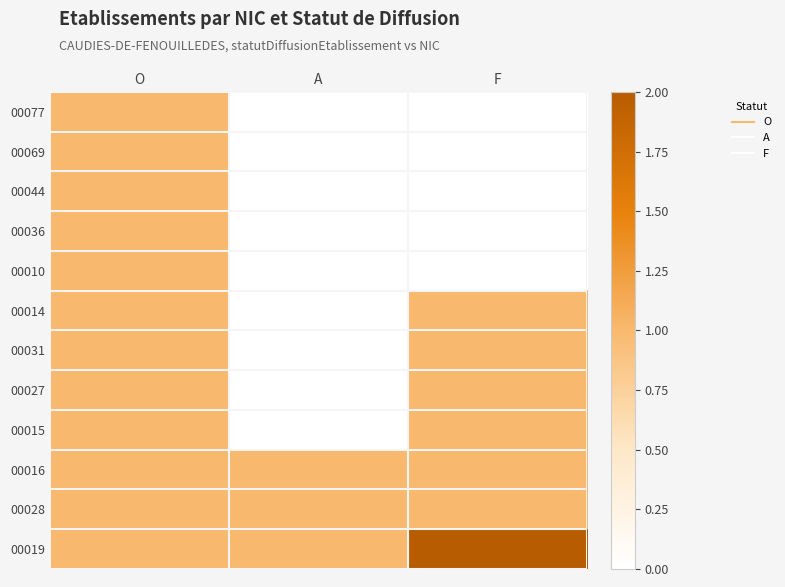

Reading left to right, list all the values displayed in this chart.

00077: O=1	A=0	F=0
00069: O=1	A=0	F=0
00044: O=1	A=0	F=0
00036: O=1	A=0	F=0
00010: O=1	A=0	F=0
00014: O=1	A=0	F=1
00031: O=1	A=0	F=1
00027: O=1	A=0	F=1
00015: O=1	A=0	F=1
00016: O=1	A=1	F=1
00028: O=1	A=1	F=1
00019: O=1	A=1	F=2